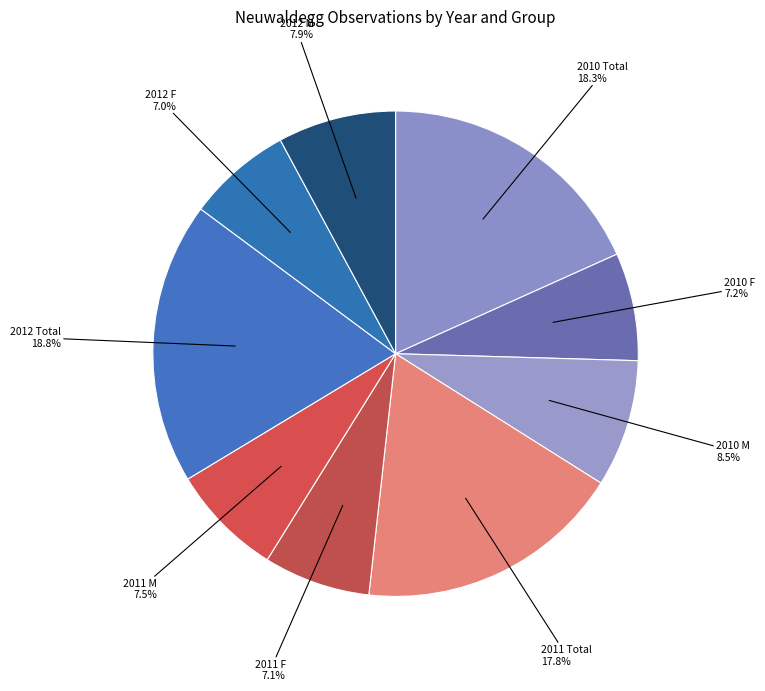

Which slice is the largest?

2012 Total